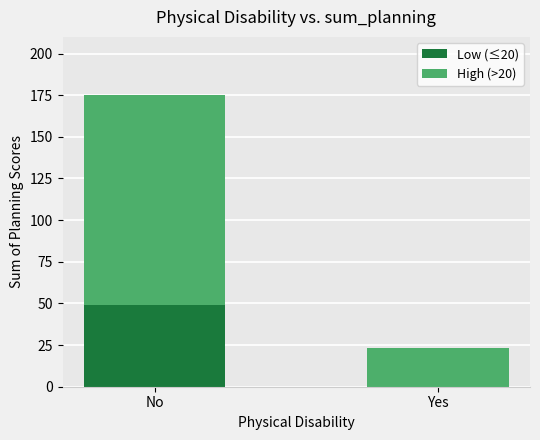

At which category is the sum across all series the highest?

No